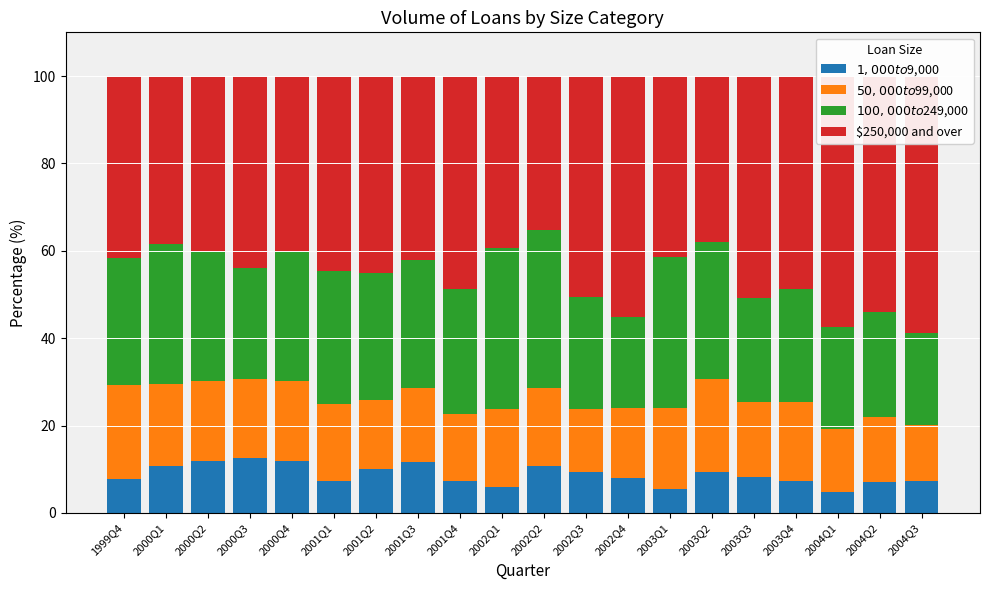

What is the difference between the maximum and minimum values in the $100,000 to $249,000 series?

16.3